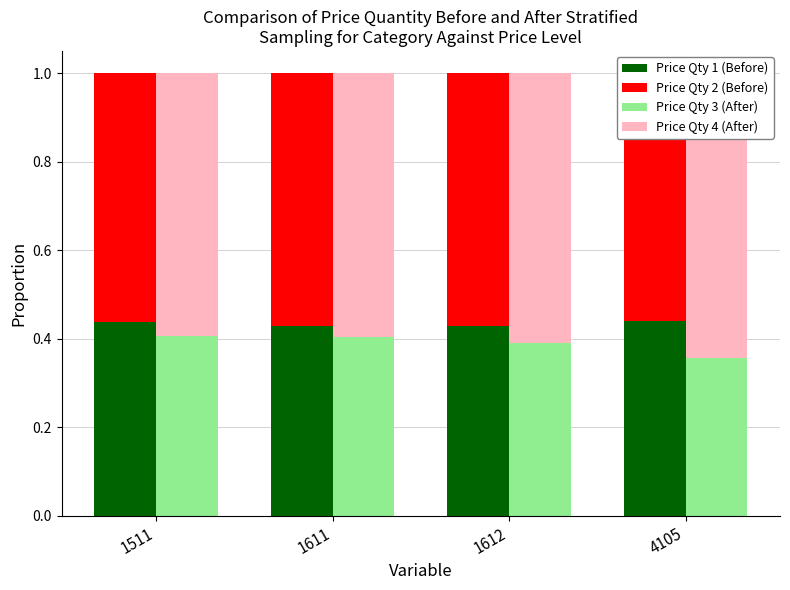

What is the spread (max minus min) of values at 1612?

0.2